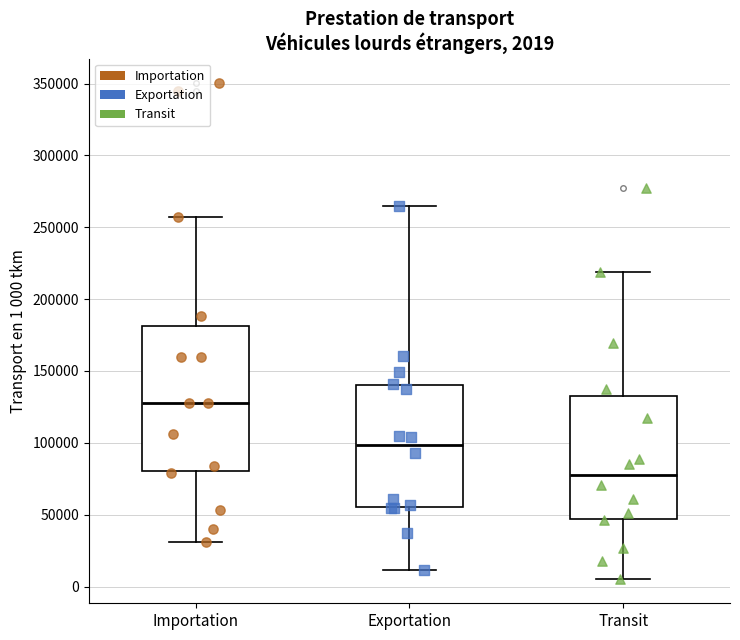

Which box has the lowest median line?

Transit